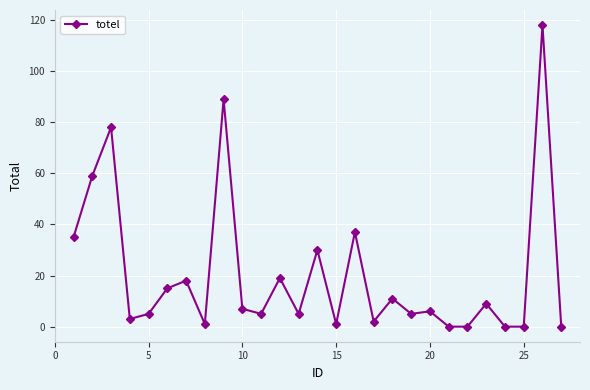

True or false: the data has more than 2 interior local peaks.

True